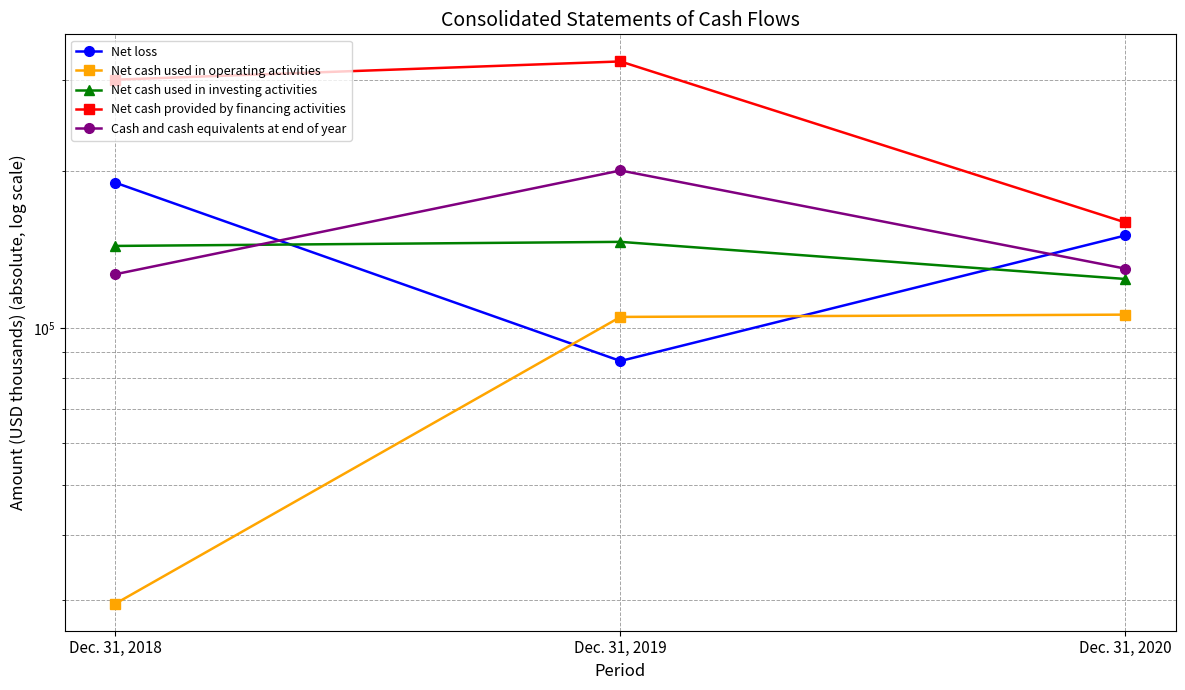

Reading left to right, extract all data points from this chart.

Net loss: 190270	86429	150668
Net cash used in operating activities: 29531	105049	106113
Net cash used in investing activities: 143824	146446	124250
Net cash provided by financing activities: 300253	325448	159577
Cash and cash equivalents at end of year: 126898	200851	130065